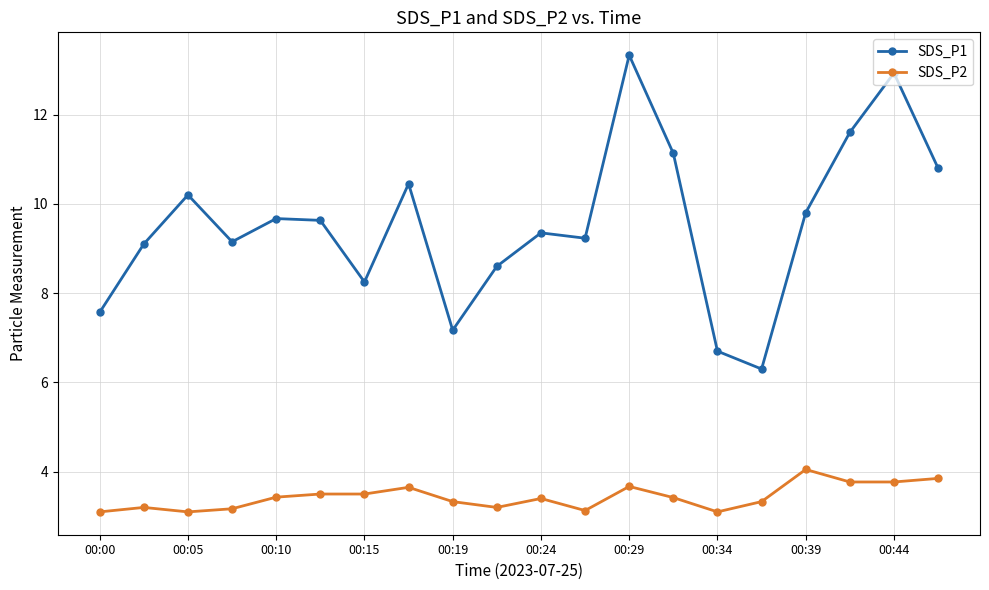

At how many categories does at least one series exceed 6?

20